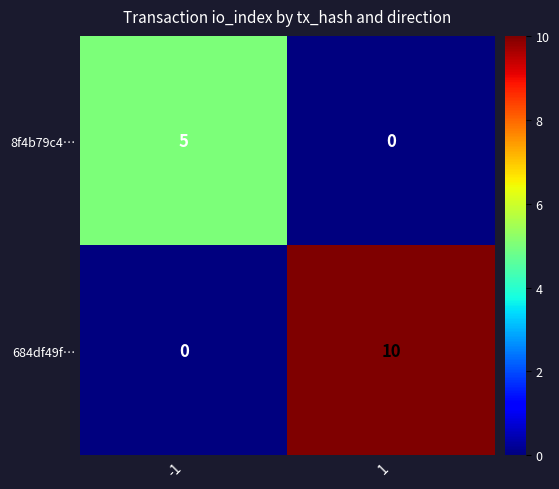

True or false: 8f4b79c4… has a value of 3 at 1.

False